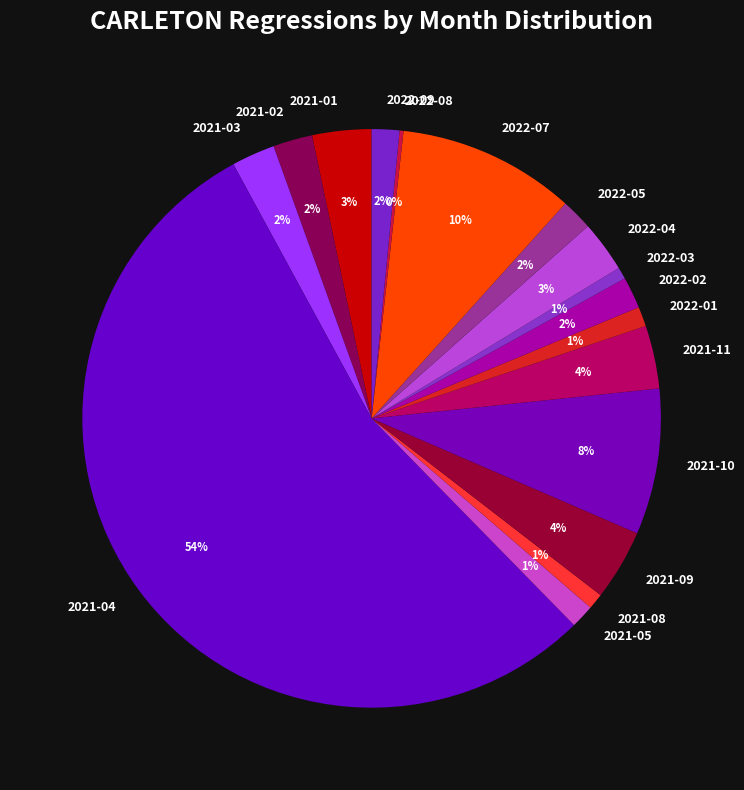

Which slice is the largest?

2021-04